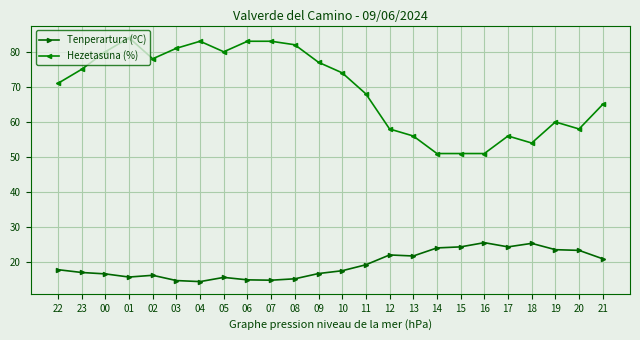

Between 22 and 03, which series saw the biggest shift?

Hezetasuna (%)